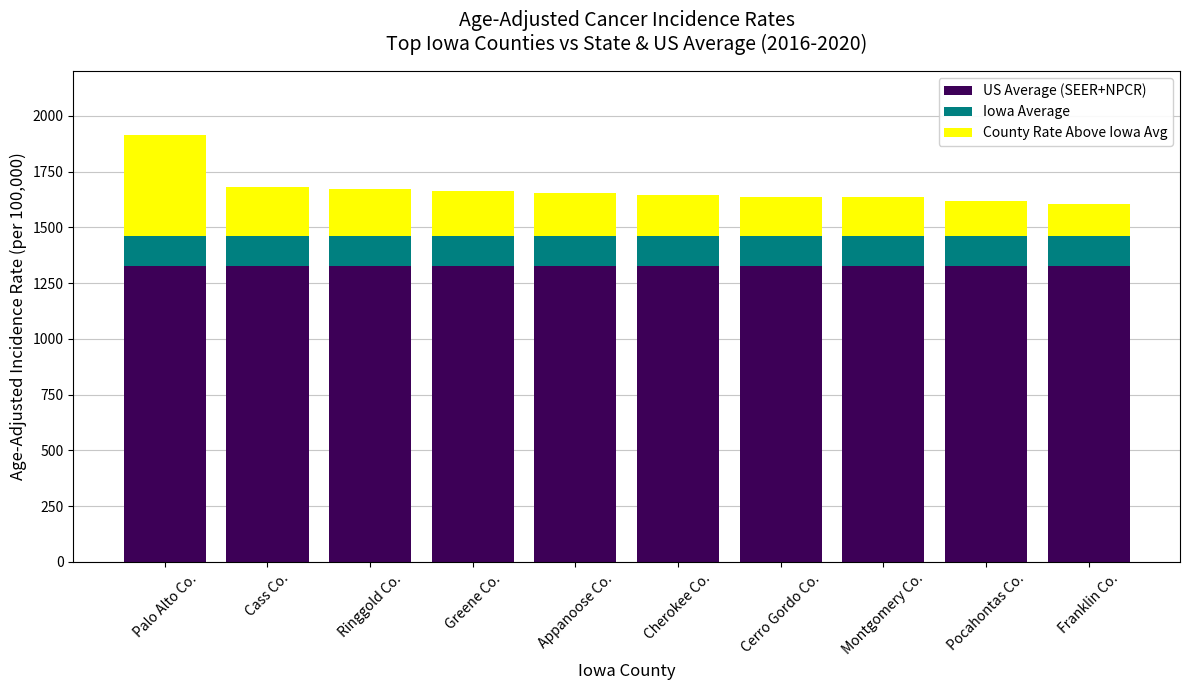

Reading left to right, list the values for the US Average (SEER+NPCR) series.

Palo Alto Co.=1328.9	Cass Co.=1328.9	Ringgold Co.=1328.9	Greene Co.=1328.9	Appanoose Co.=1328.9	Cherokee Co.=1328.9	Cerro Gordo Co.=1328.9	Montgomery Co.=1328.9	Pocahontas Co.=1328.9	Franklin Co.=1328.9